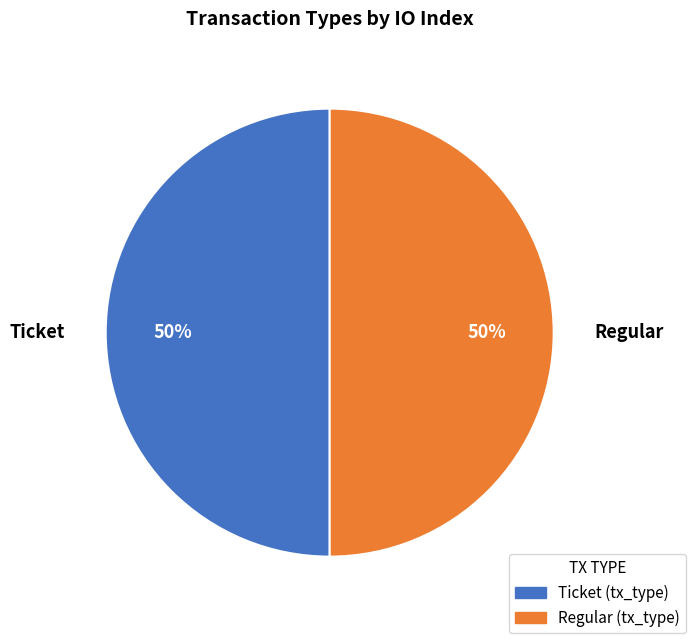

Do Ticket and Regular together represent more than half of the pie?

Yes